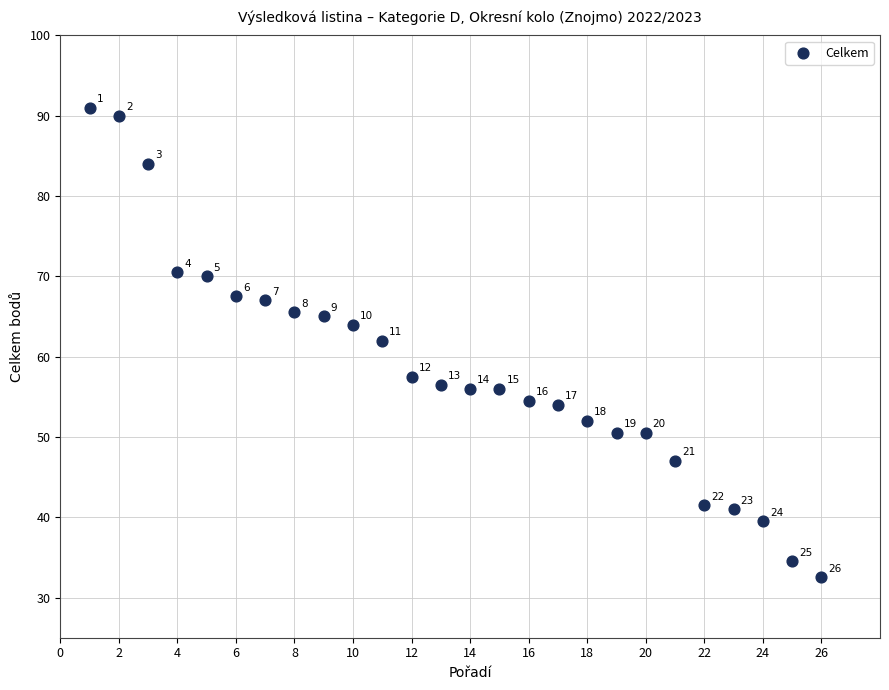

What Y value in the scatter plot is closest to 61?

62.0